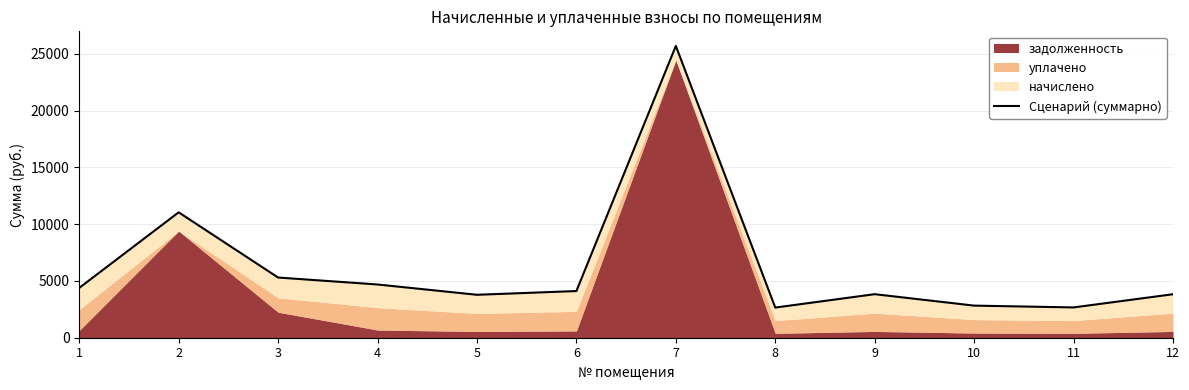

Reading left to right, extract all data points from this chart.

1=4387.3	2=11043.1	3=5300.4	4=4687.7	5=3780.8	6=4110.5	7=25697.7	8=2655.9	9=3833.7	10=2826.7	11=2667.7	12=3829.6